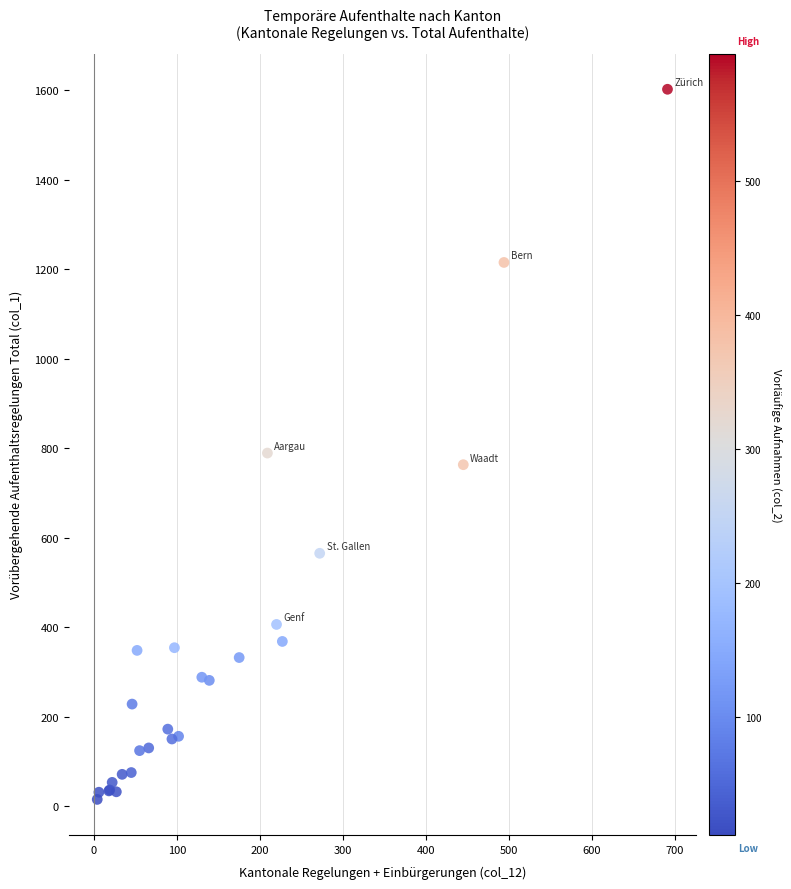

What Y value in the scatter plot is closest to 808?

789